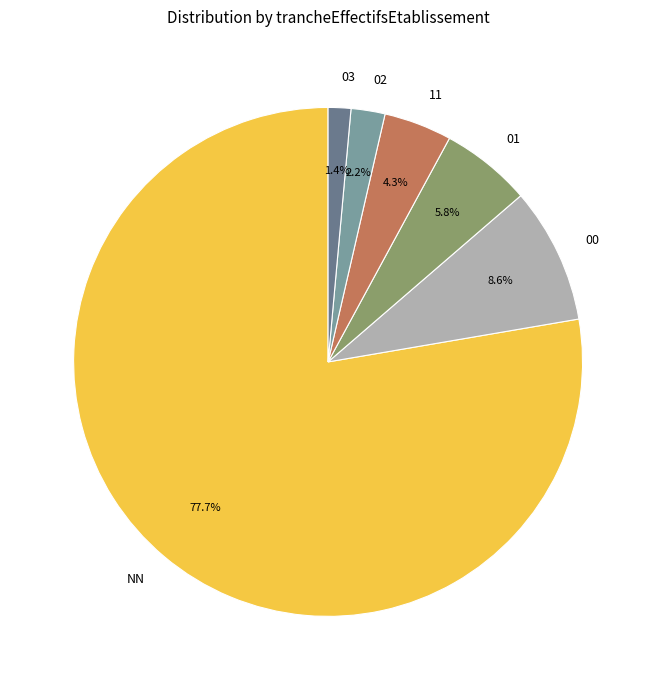

Is it true that 00 is 1% of the pie?

False